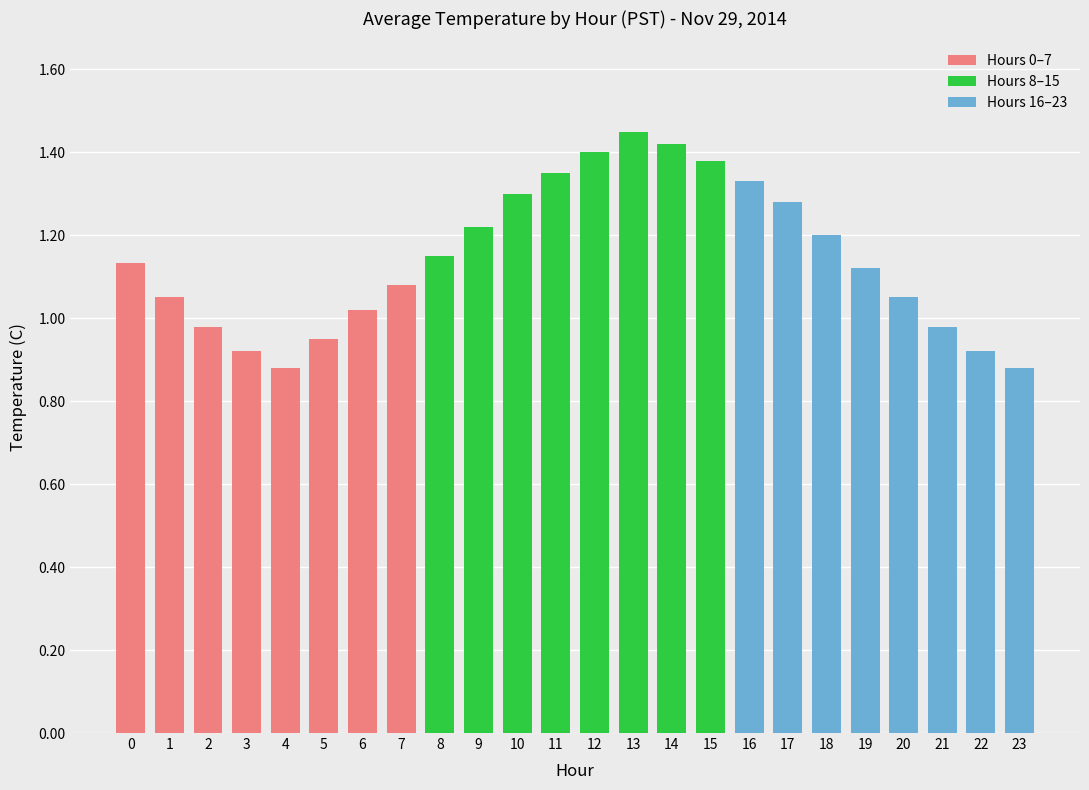

The chart shows a value of 1.2 at 18. True or false?

True